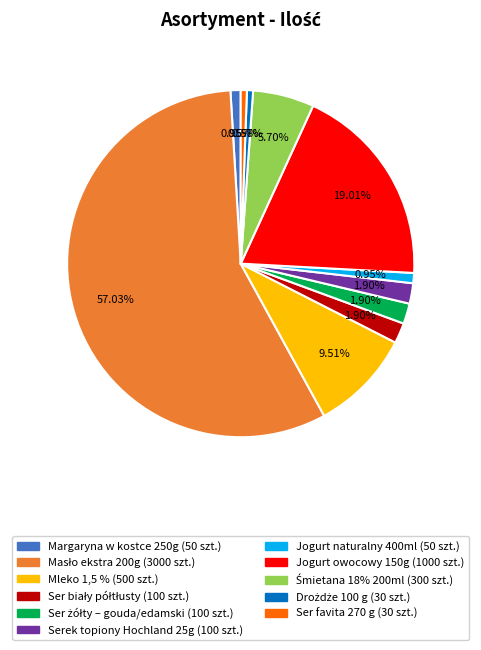

Is there a majority slice in this chart?

Yes